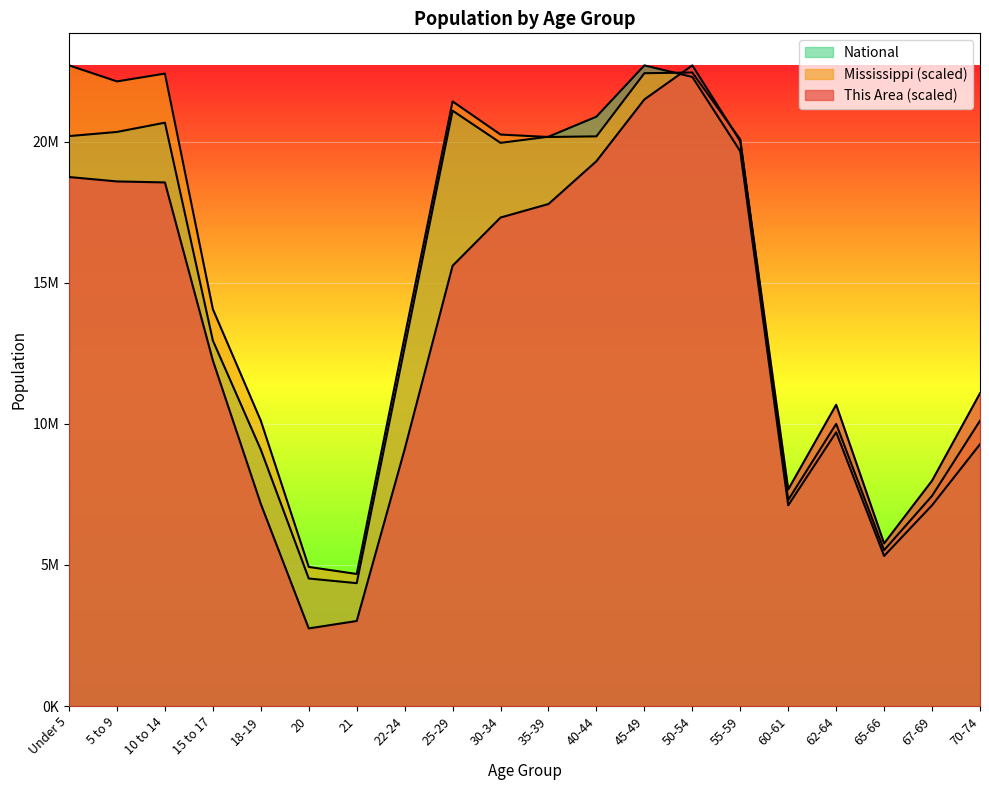

Is the value of National at 15 to 17 greater than the value of Mississippi at 10 to 14?

No